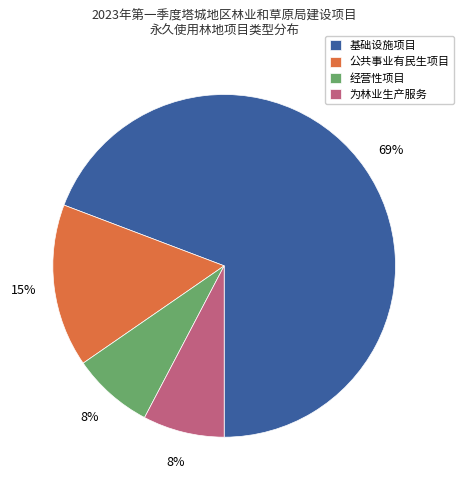

Do 为林业生产服务 and 公共事业有民生项目 together represent more than half of the pie?

No